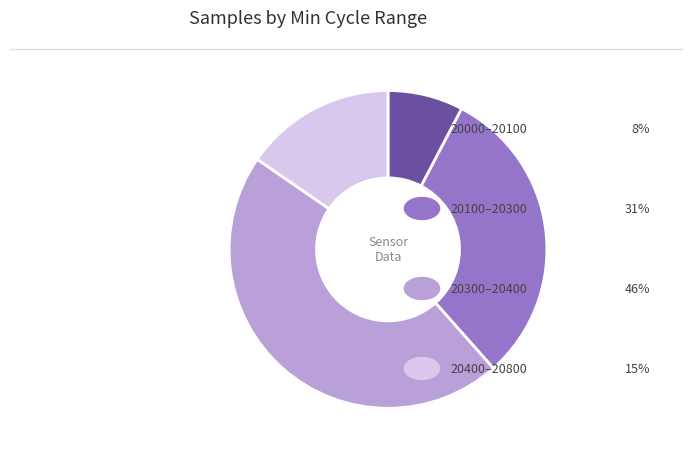

Does any single category account for the majority?

No